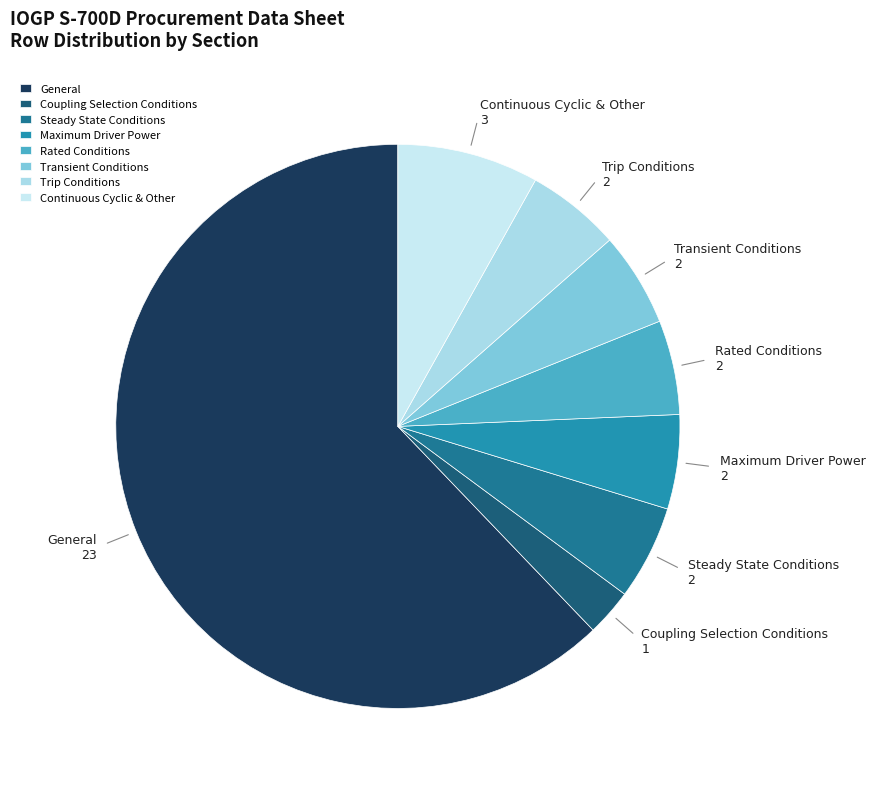

What is the majority slice?

General